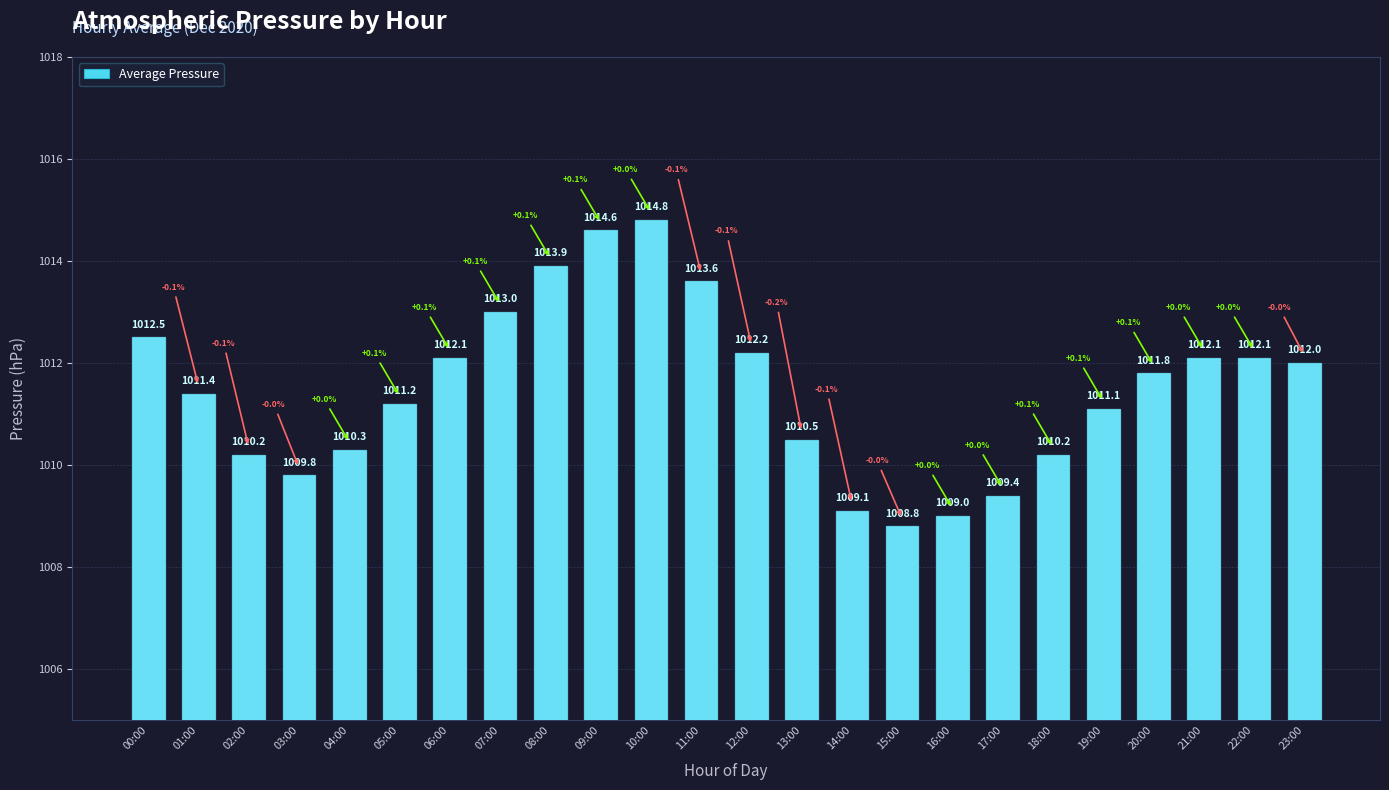

Does the chart contain any negative values?

No